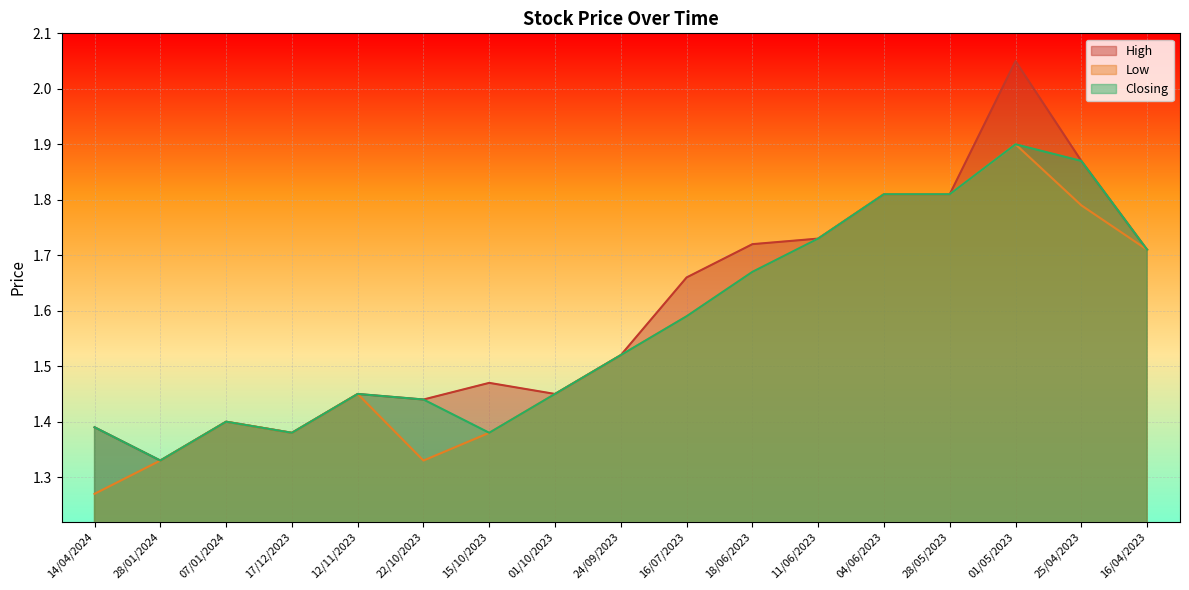

How many data points does each series have?

17